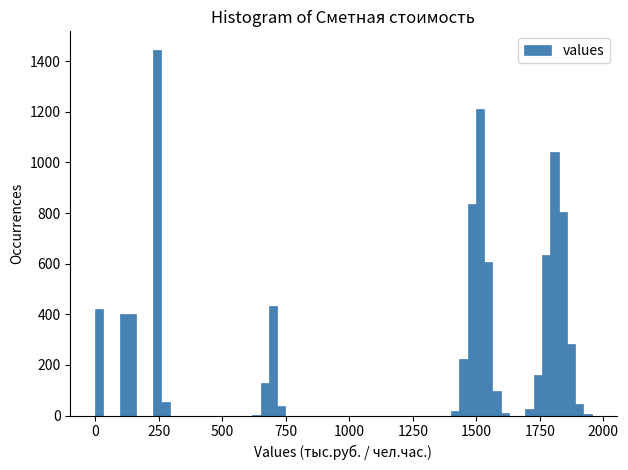

Read against the x-axis, roughly where is the centre of the tallest bar?

250